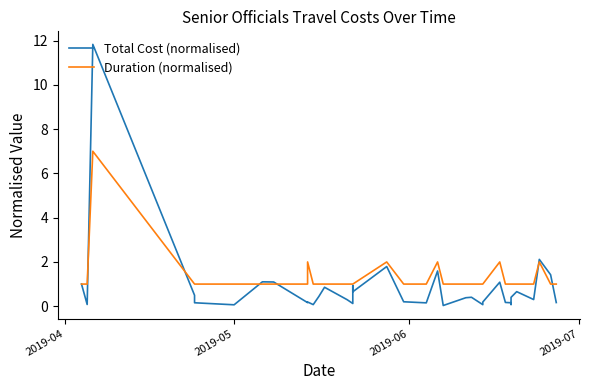

Count the Duration (normalised) values in the range 1 to 2.

37